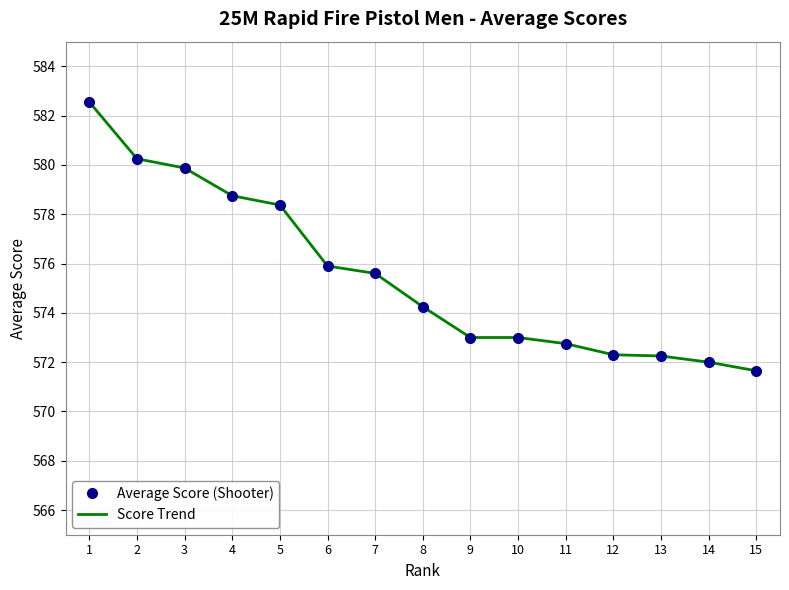

True or false: Score Trend has a value of 255.6 at 2.

False